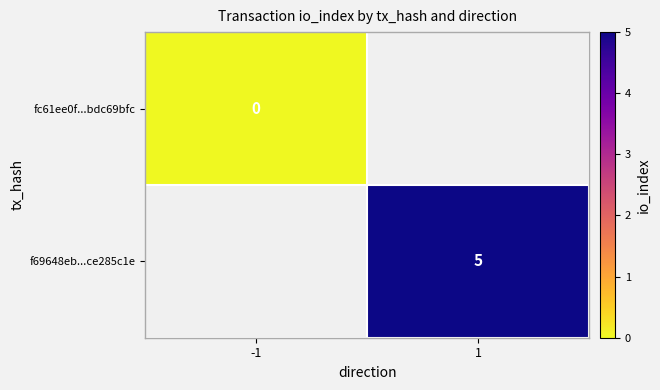

The value of f69648eb...ce285c1e at 1 is 5. True or false?

True